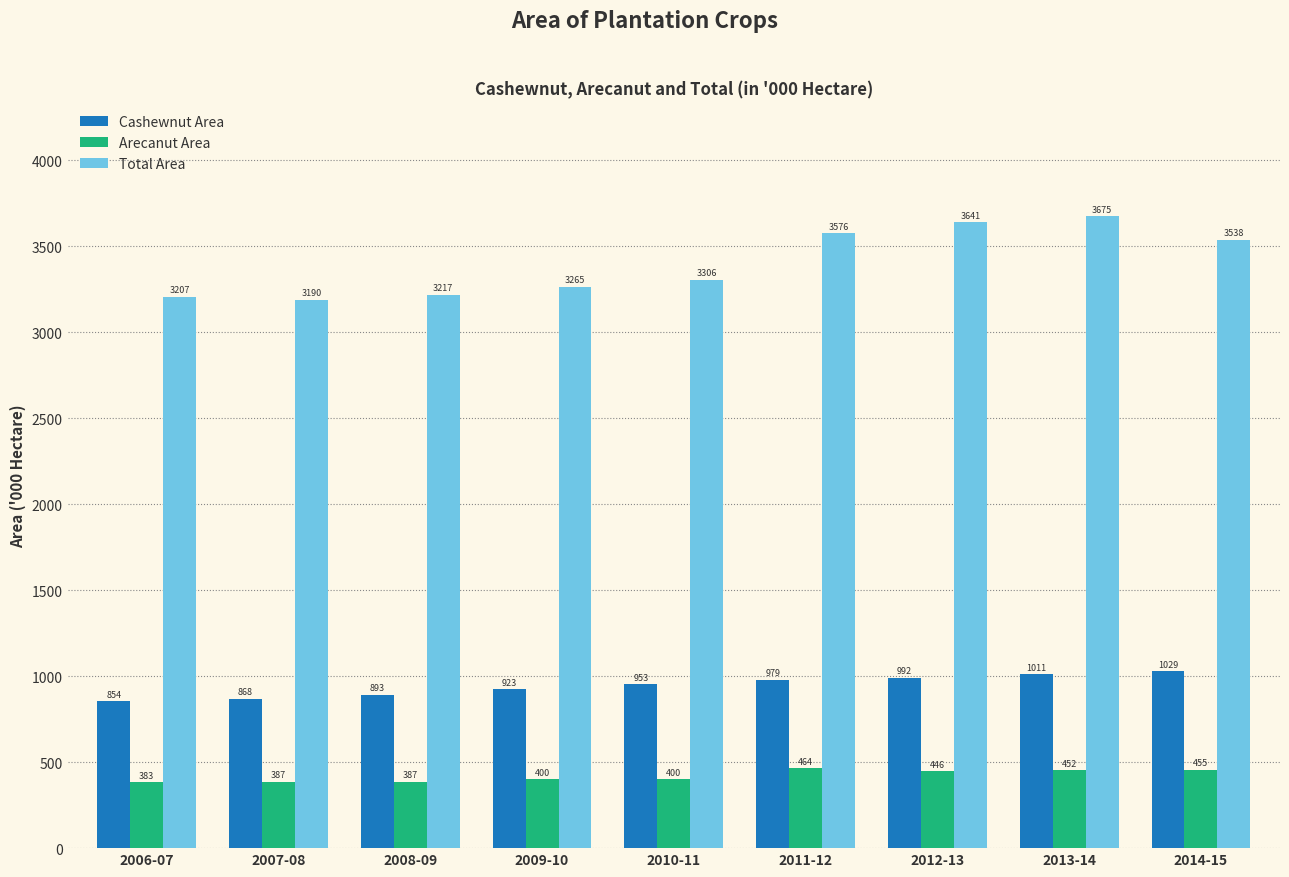

Rank the series by their maximum value, from lowest to highest.

Arecanut Area, Cashewnut Area, Total Area